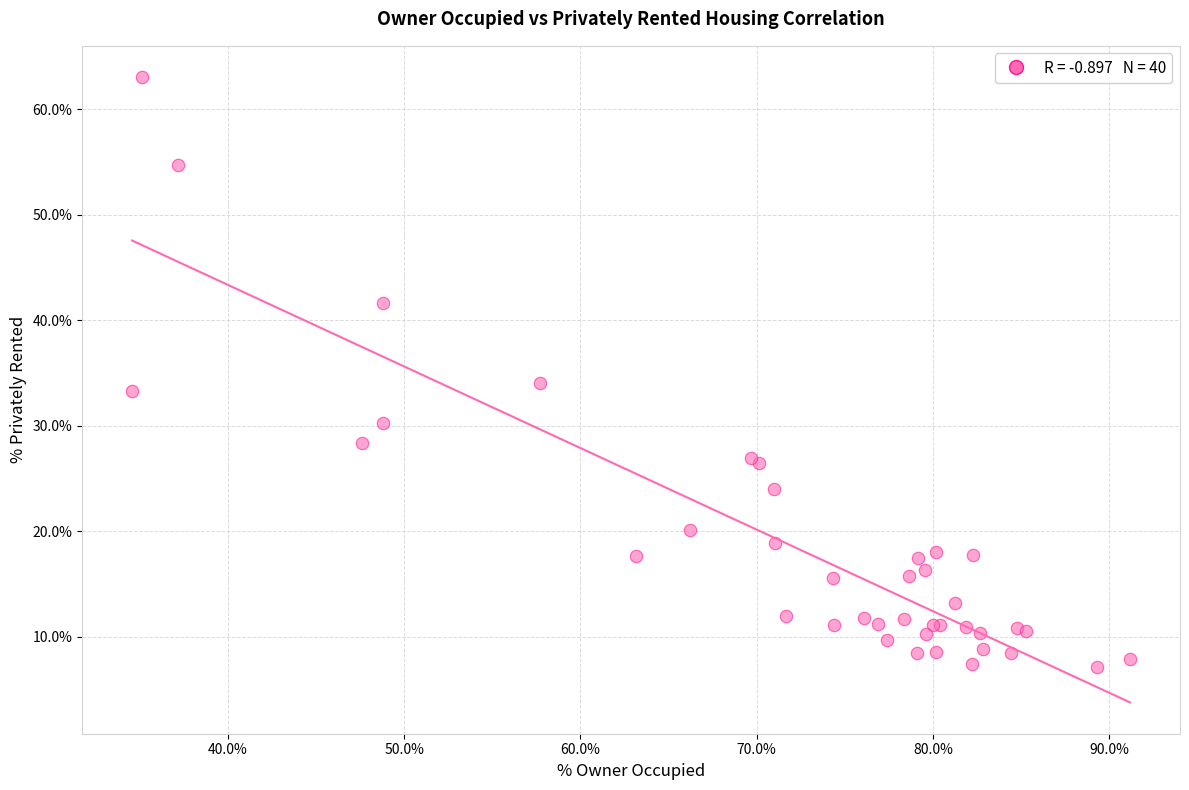

What Y value in the scatter plot is closest to 35?

34.1